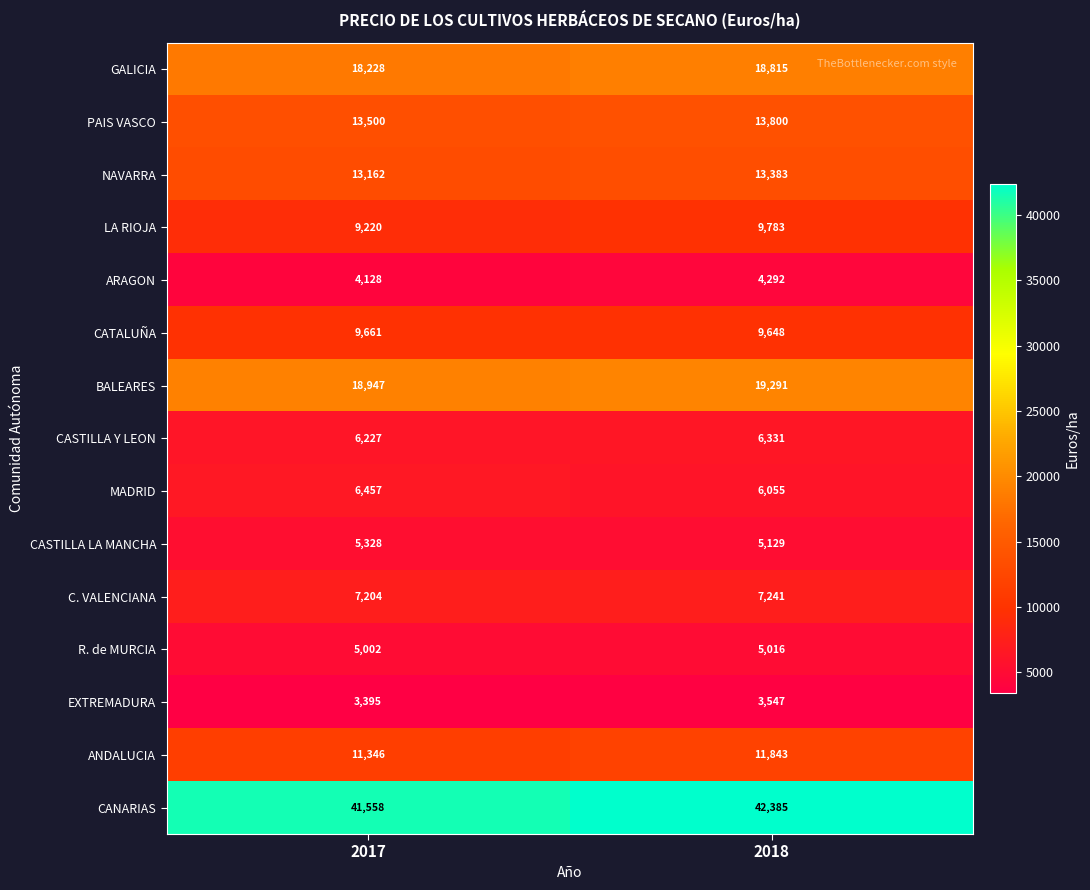

What is the sum of all CATALUÑA values?

19309